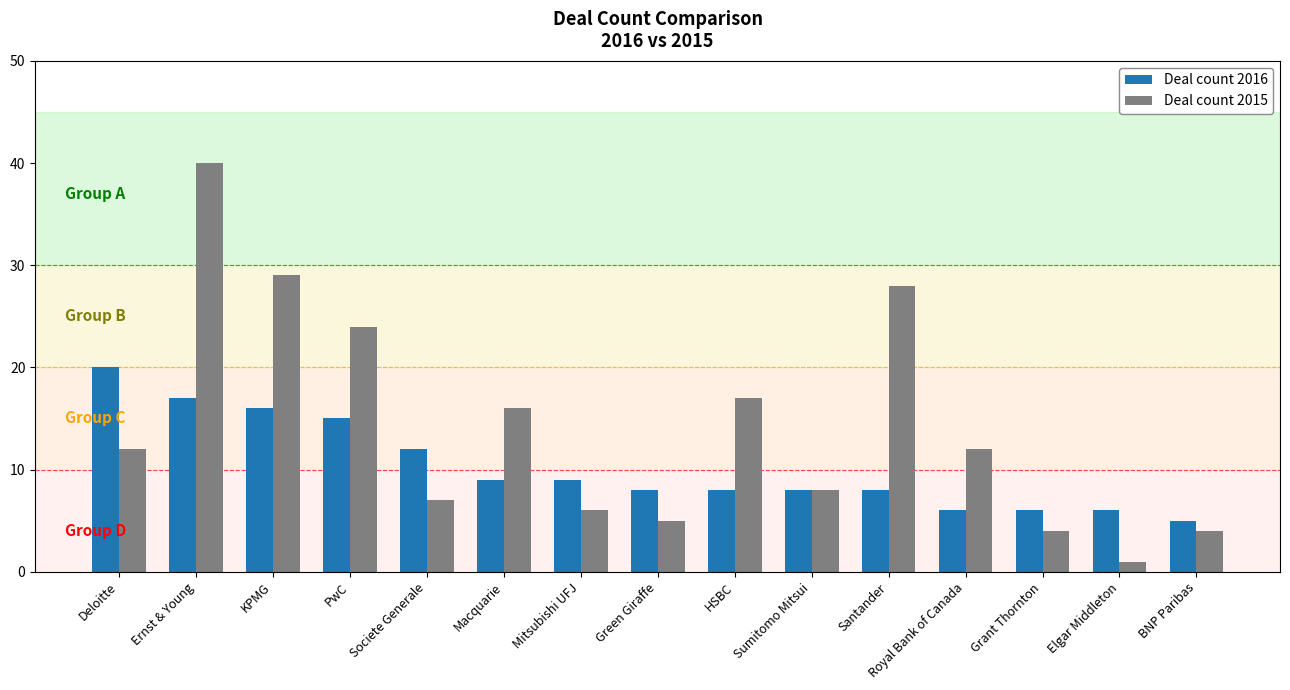

Which series has the largest total across all categories?

Deal count 2015